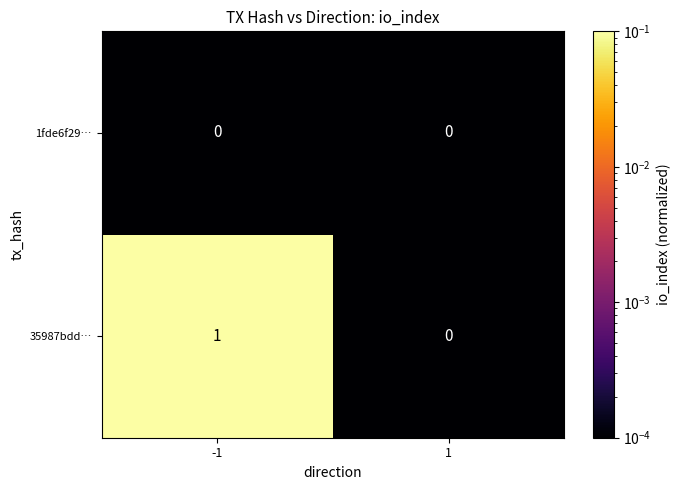

The value of 35987bdd… at -1 is 1. True or false?

True